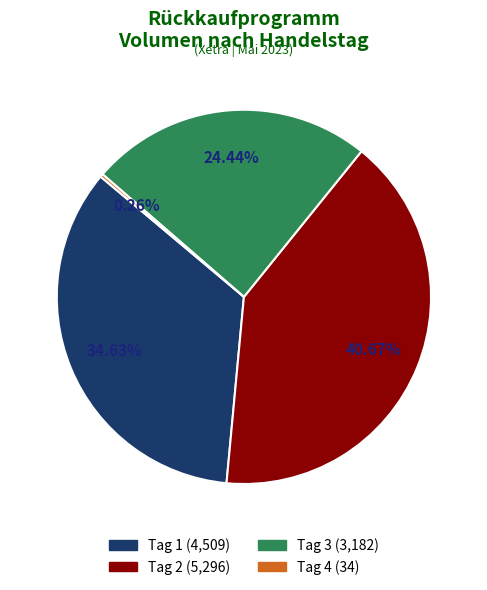

Combined, do Tag 1 and Tag 3 account for over 50%?

Yes